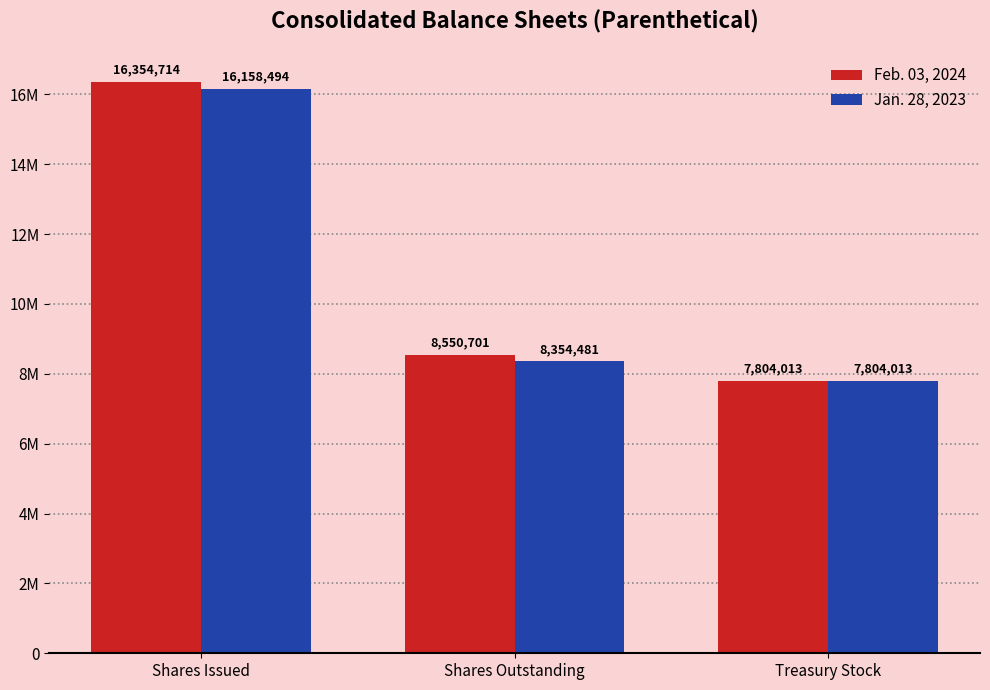

What are all the series names shown in the legend?

Feb. 03, 2024, Jan. 28, 2023